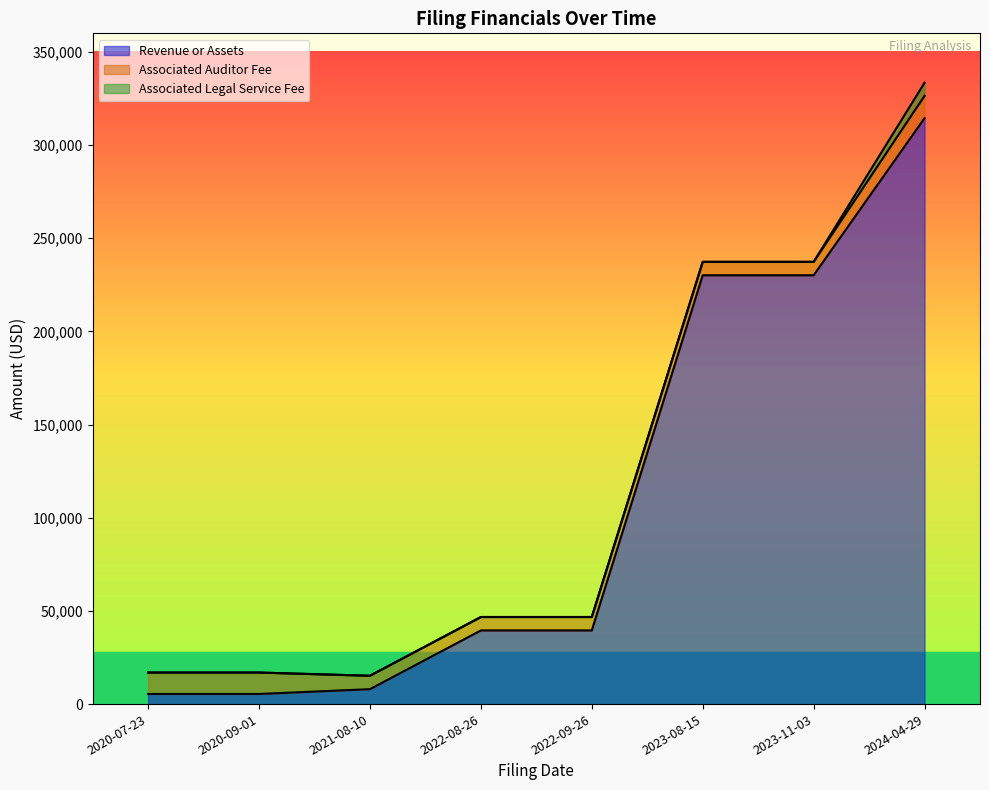

What are all the series names shown in the legend?

Revenue or Assets, Associated Auditor Fee, Associated Legal Service Fee